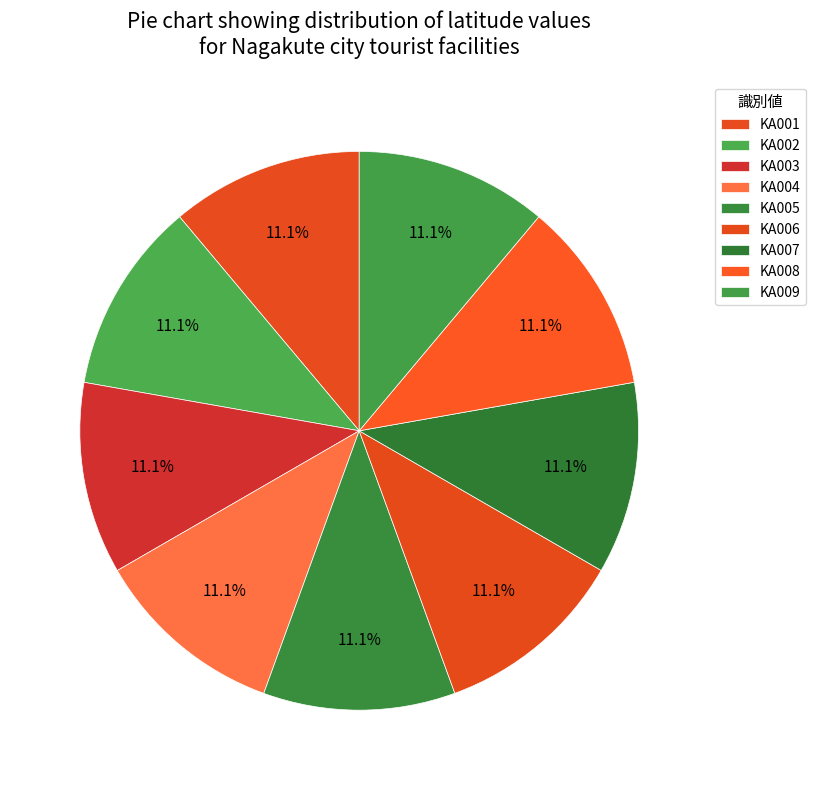

Combined, do KA006 and KA003 account for over 50%?

No